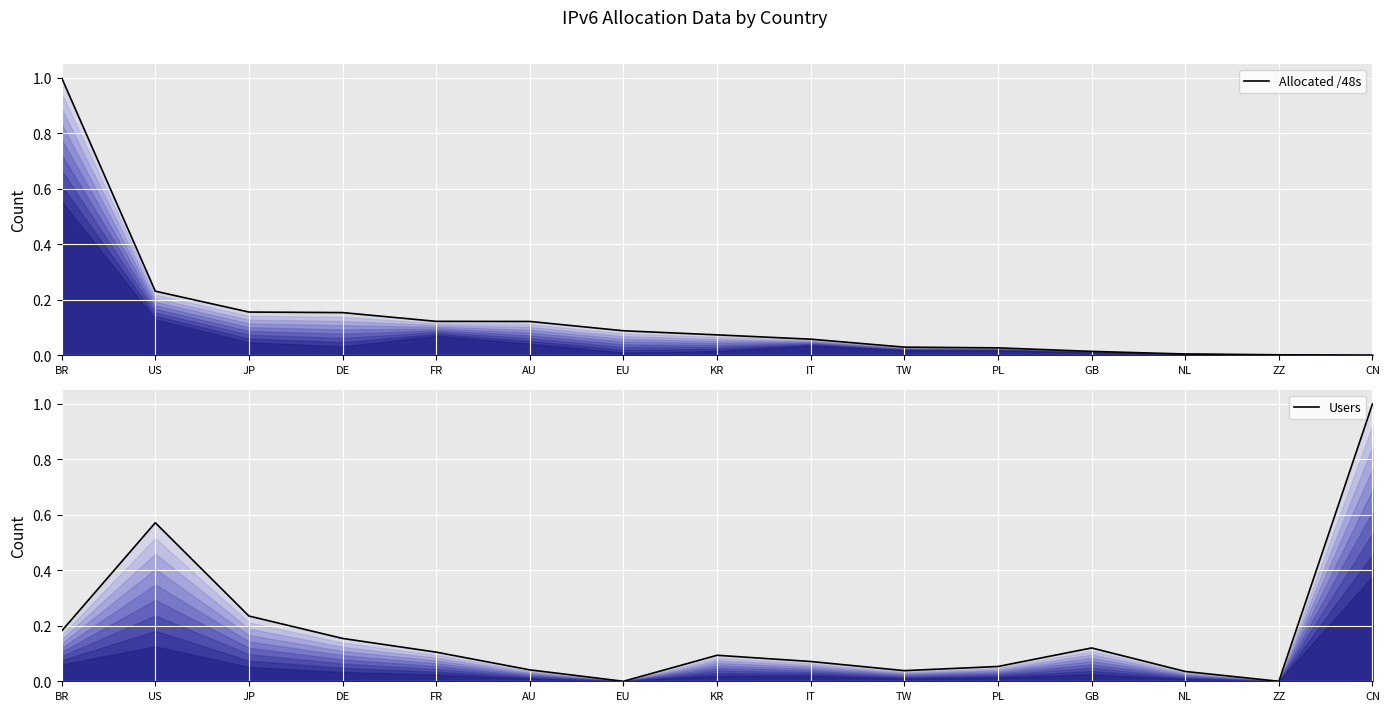

Which has a higher value, IT or PL?

IT